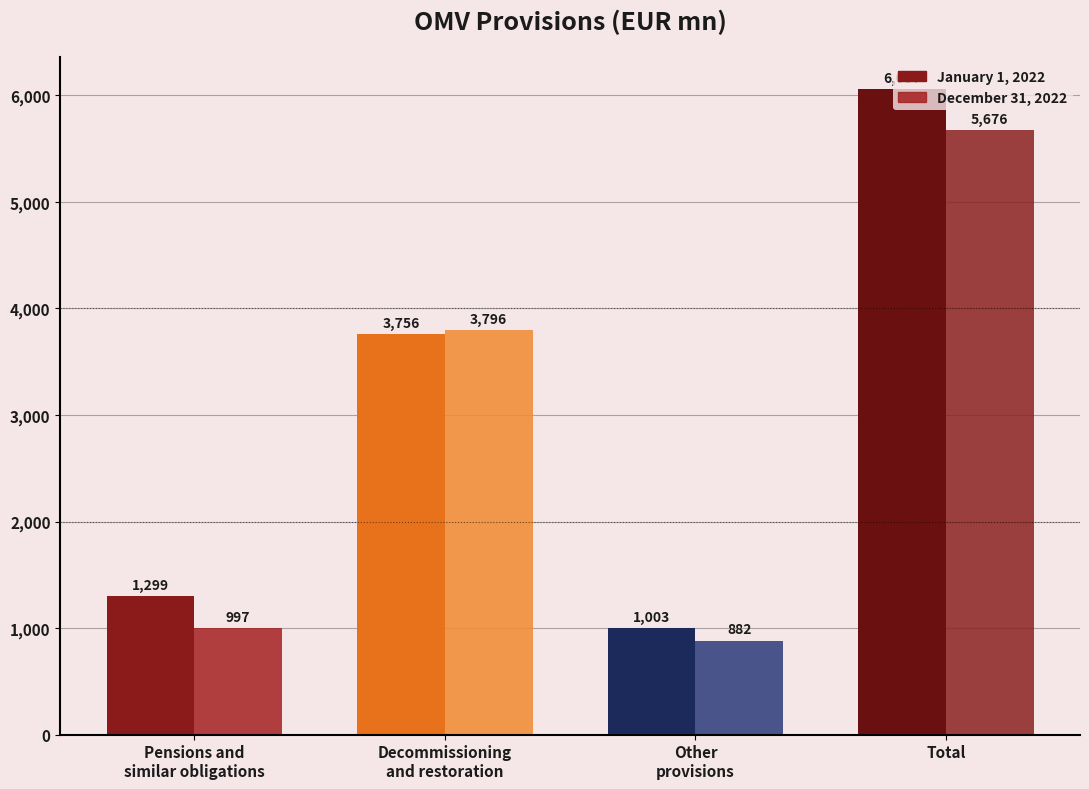

At which label is January 1, 2022 closest to 3530?

Decommissioning
and restoration